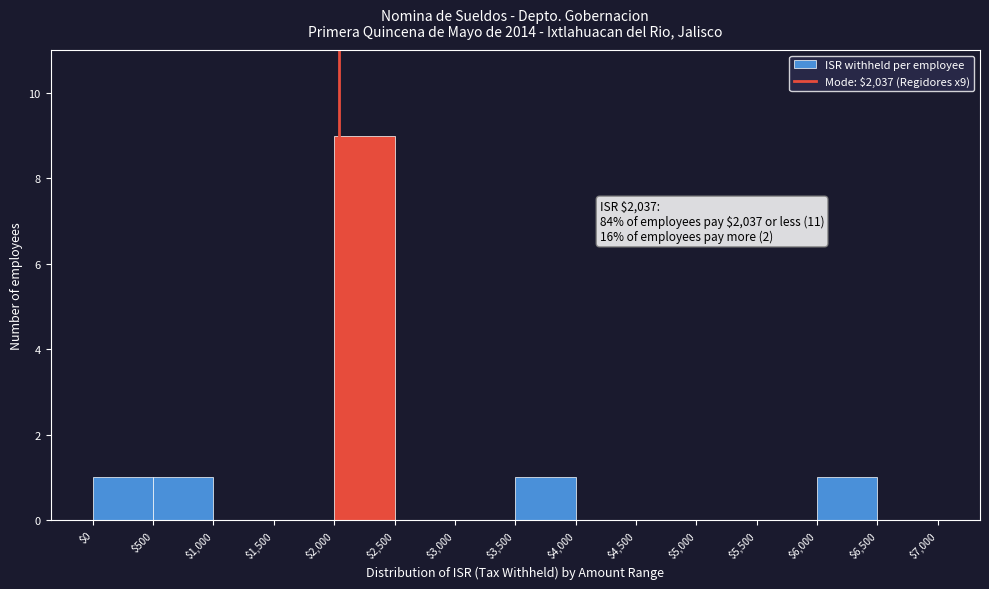

Which range on the x-axis has the tallest bar?

$2,000 to $2,500